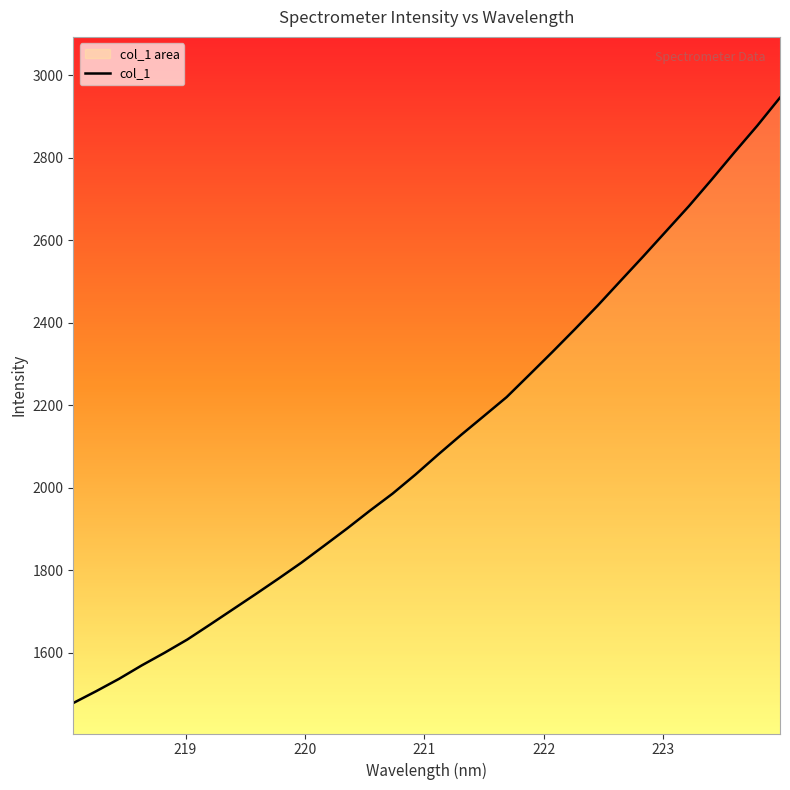

What is the value of the 21st point from the left?

2273.7